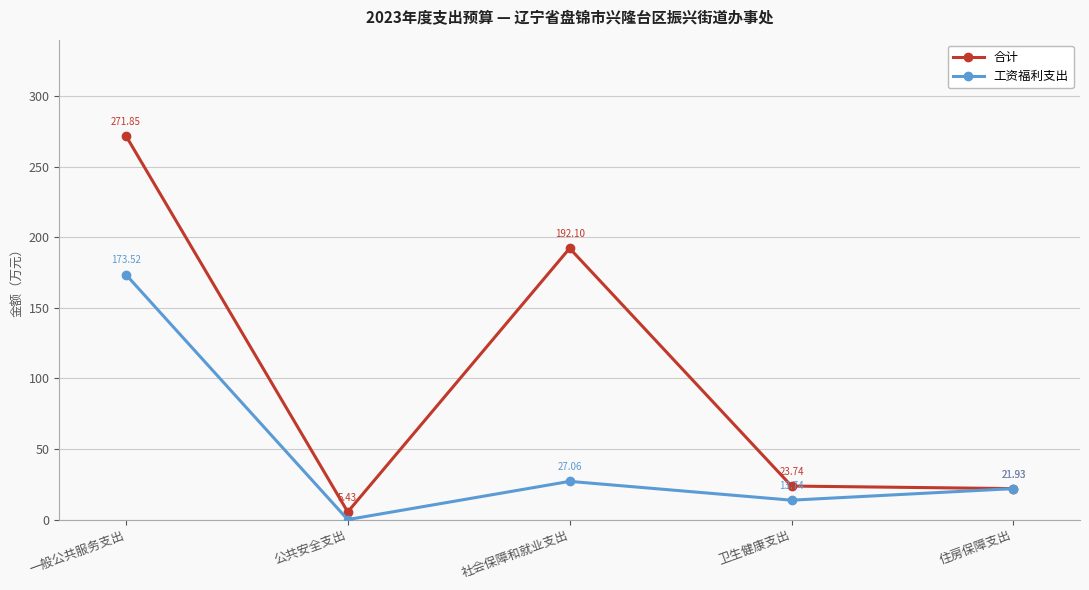

The 工资福利支出 series shows 35.7 at 住房保障支出. True or false?

False